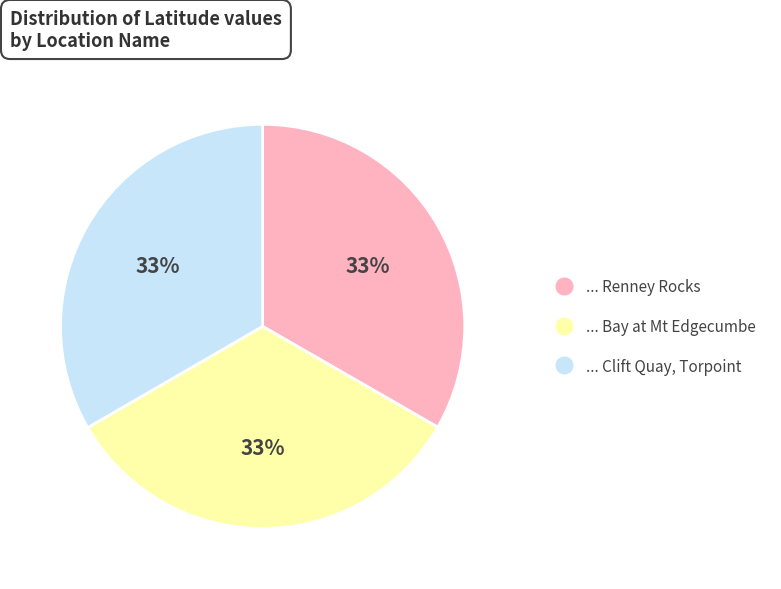

Does any single category account for the majority?

No